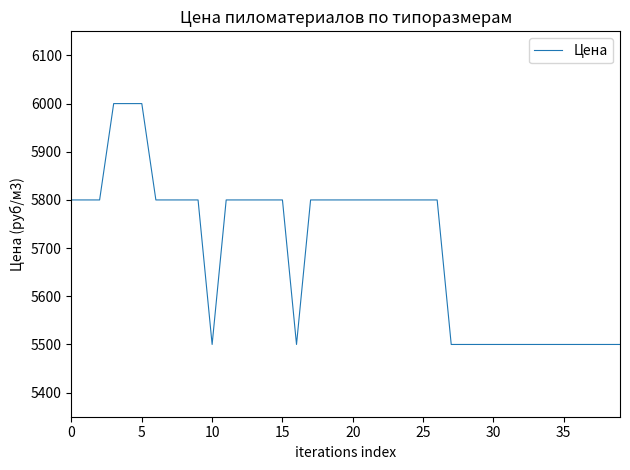

How many values are between 5500 and 5800?

37